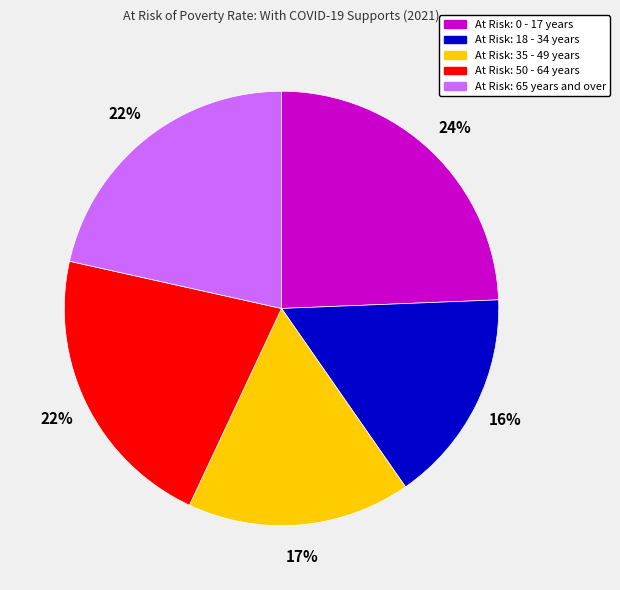

To the nearest percent, what is the average slice percentage?

20%